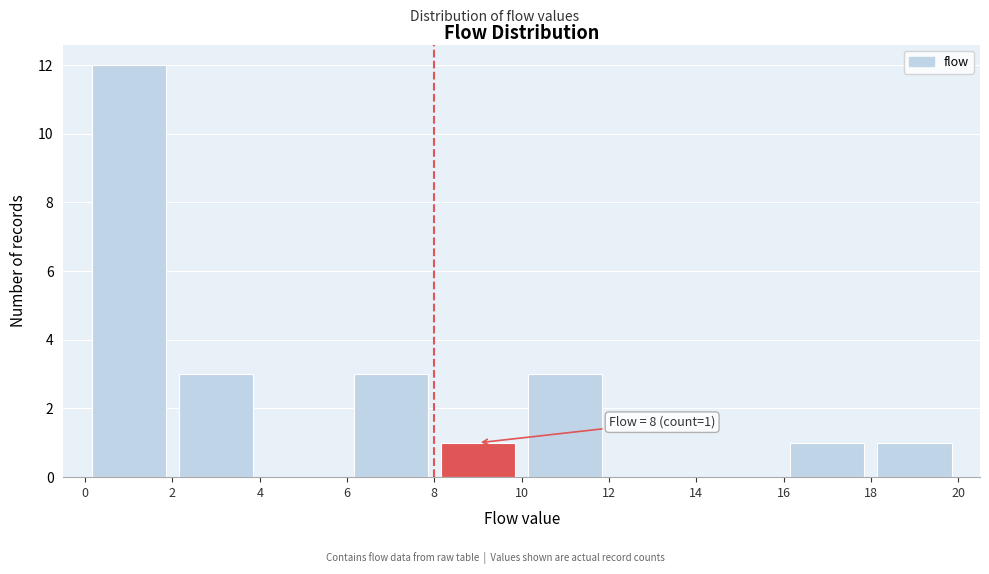

Which range on the x-axis has the tallest bar?

0 to 2